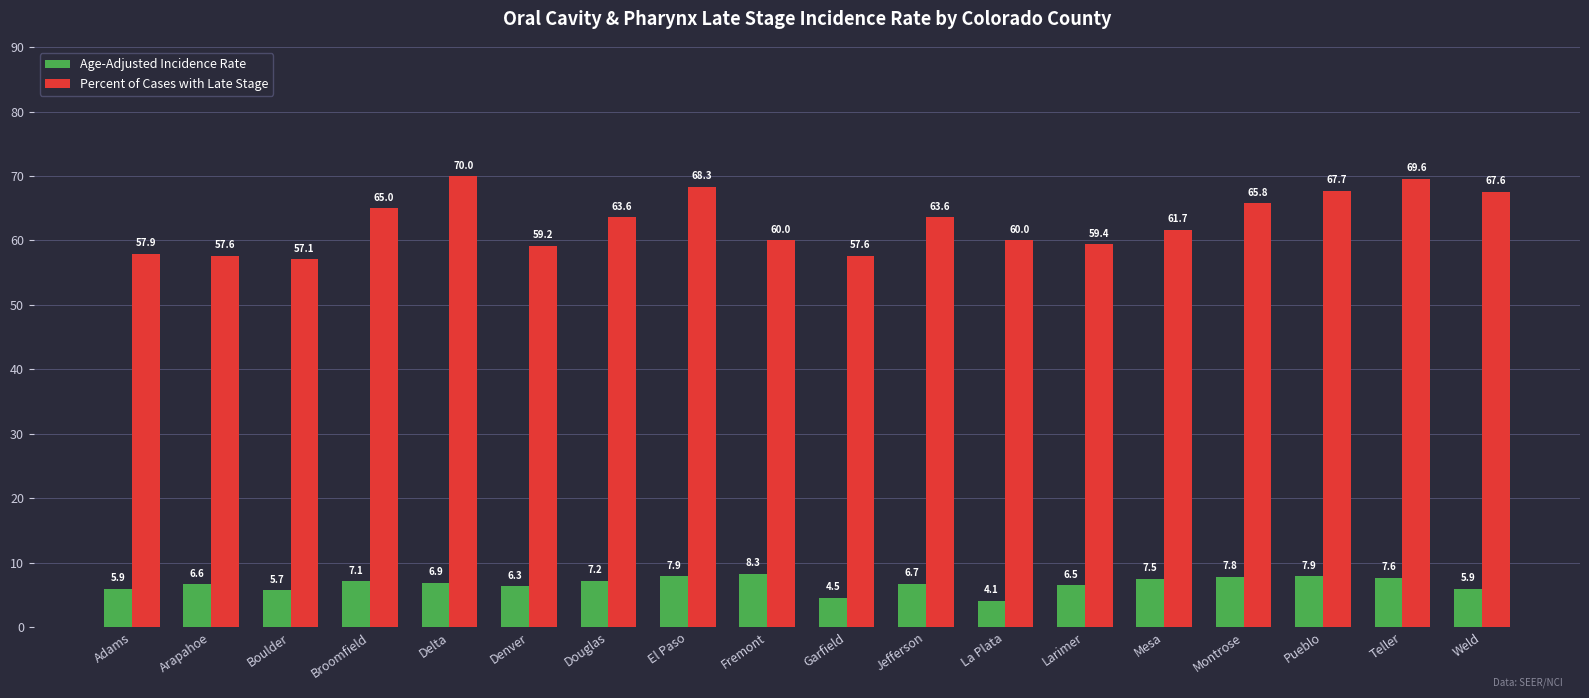

At which category is the sum across all series the highest?

Teller